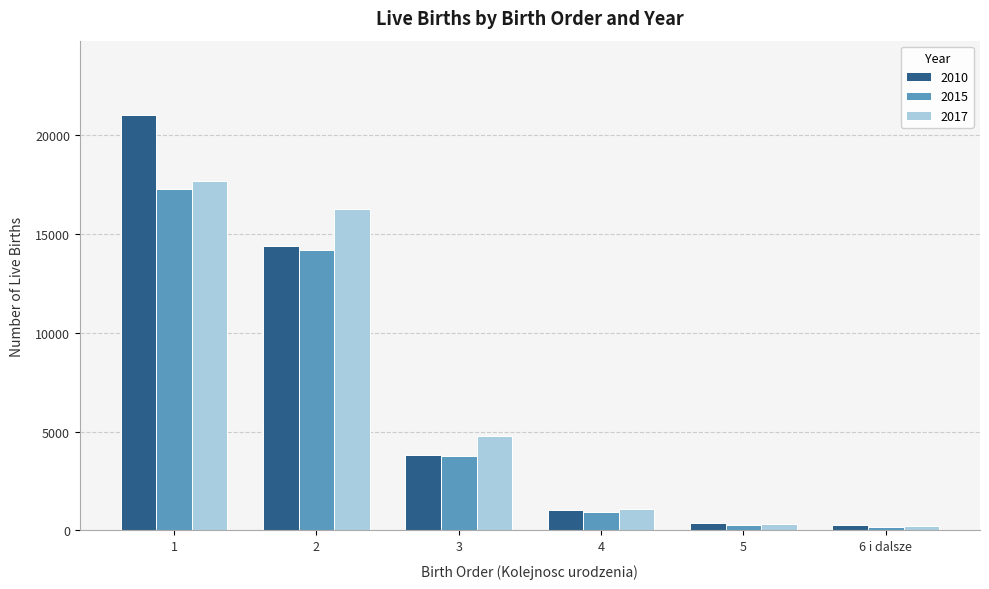

What position from the right is 2?

5